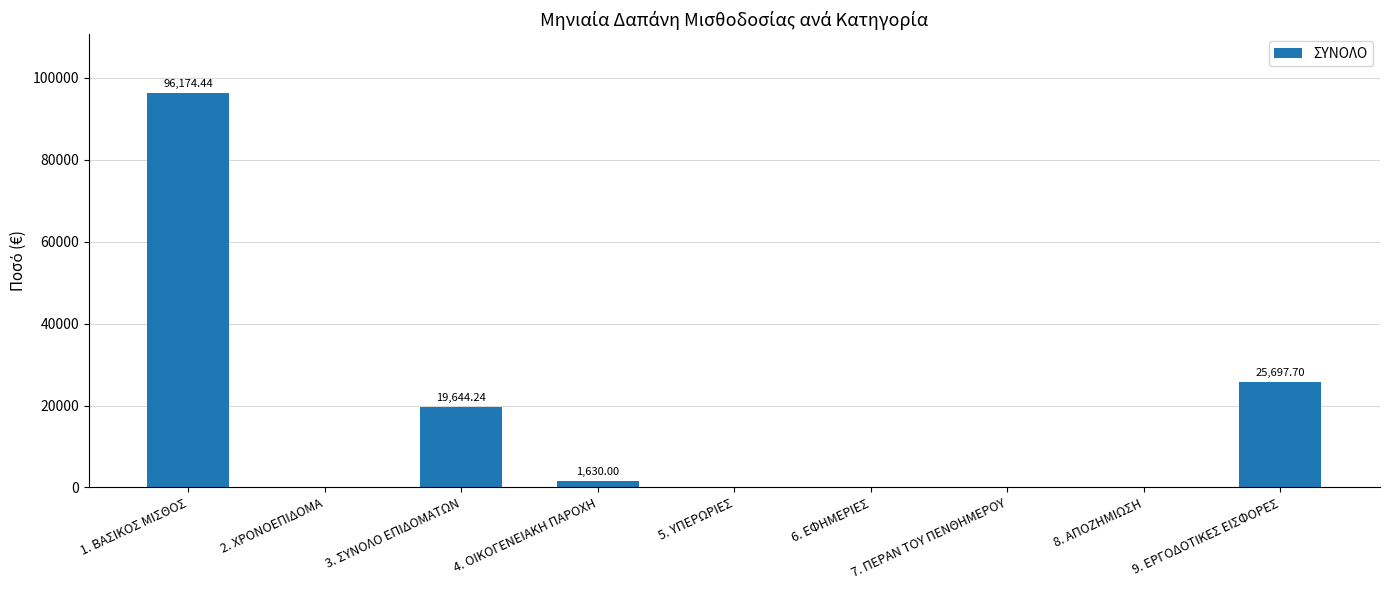

Reading right to left, transcribe all the data shown in this chart.

25697.7	0.0	0.0	0.0	0.0	1630.0	19644.2	0.0	96174.4